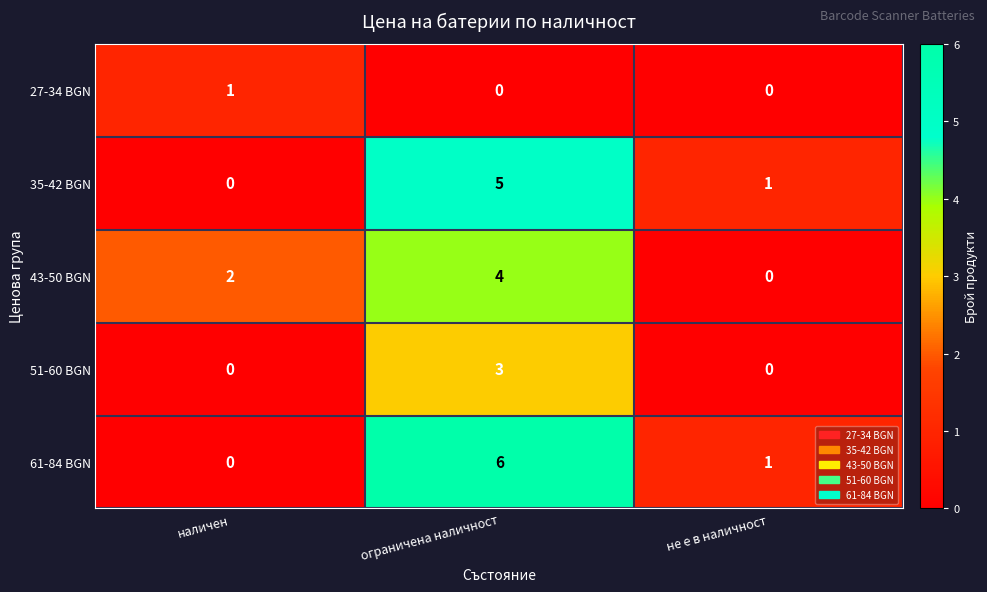

Which label corresponds to the largest value in the chart?

ограничена наличност